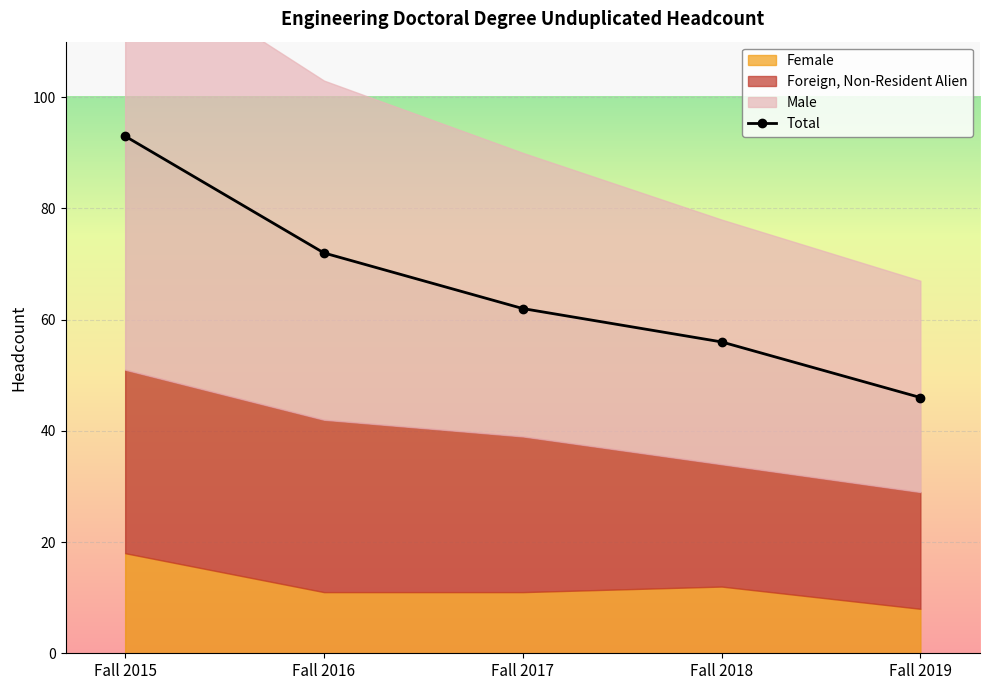

How many values are between 56 and 72?

3